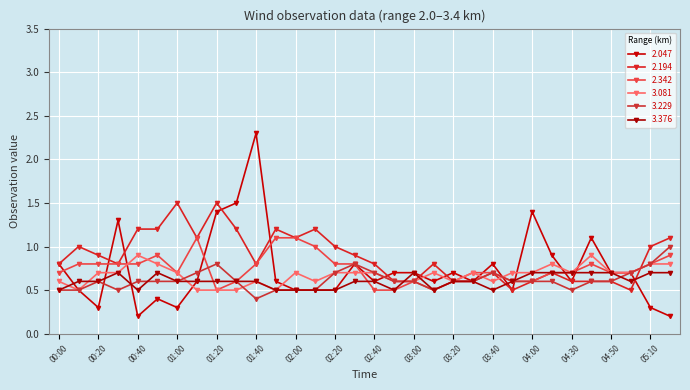

Which series has the largest total across all categories?

2.194